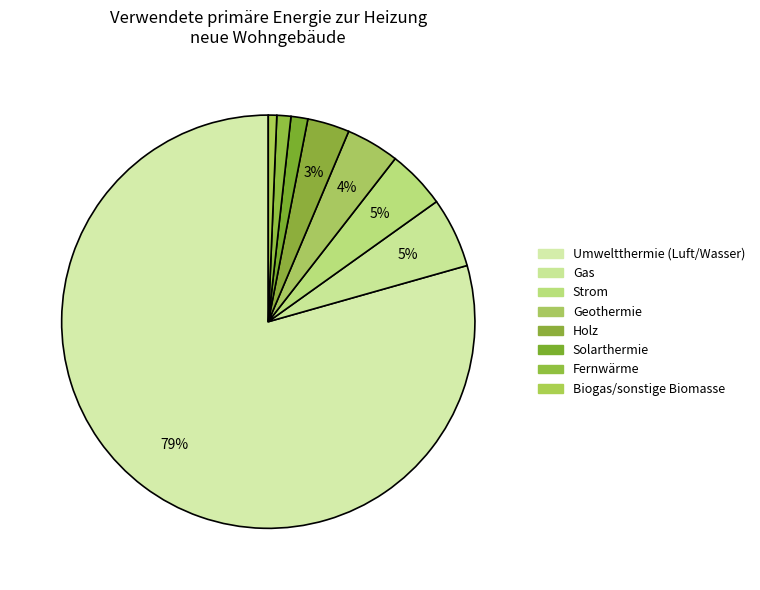

Which category accounts for the majority?

Umweltthermie (Luft/Wasser)